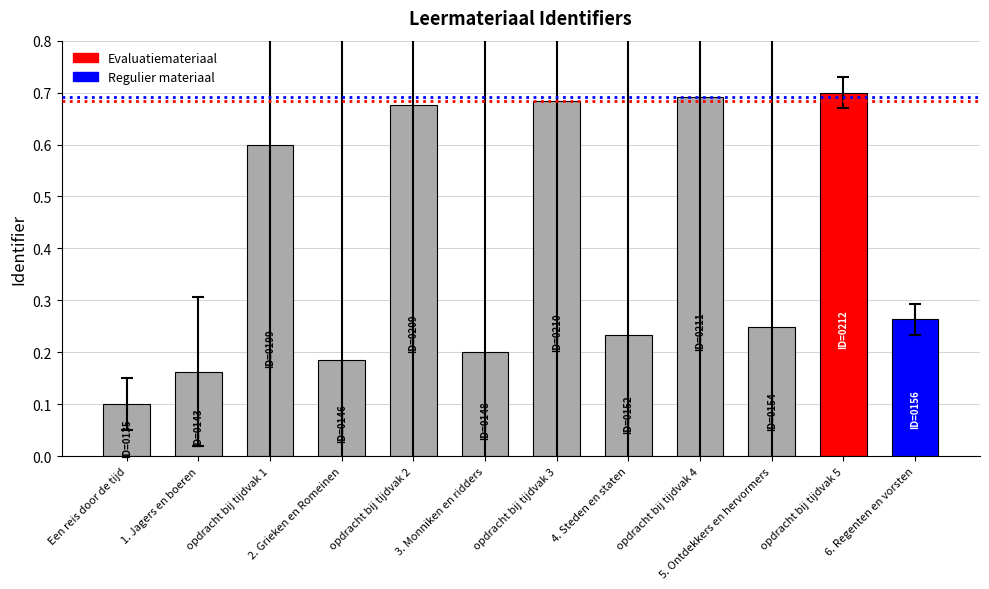

Is it true that the value at opdracht bij tijdvak 3 is 1.2?

False